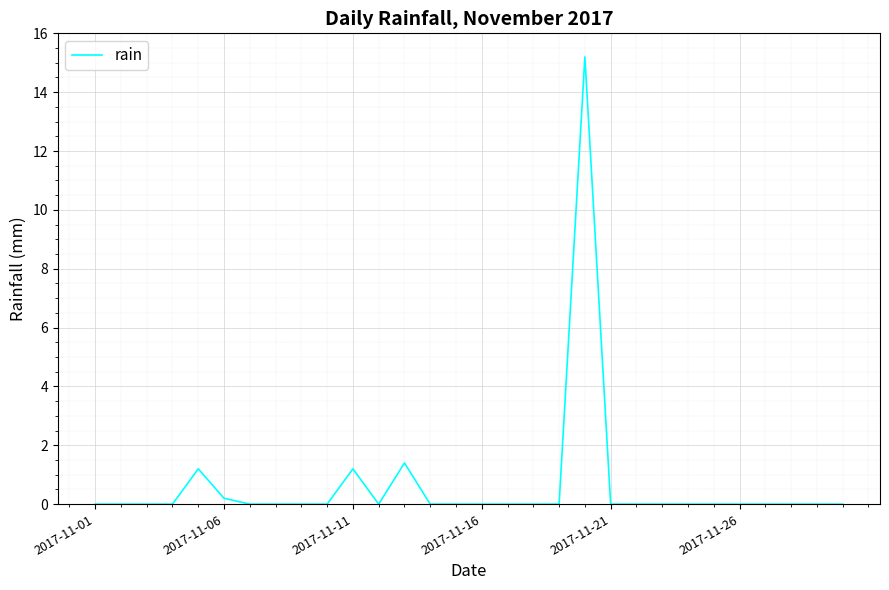

What is the difference between the maximum and minimum values?

15.2